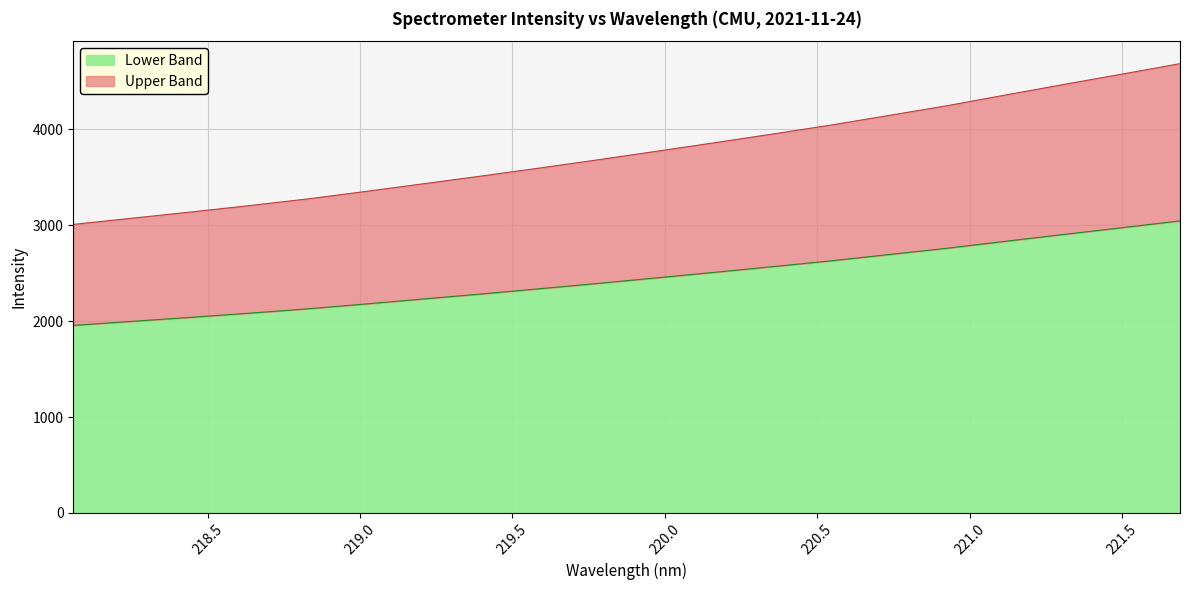

True or false: the data shows 734.2 at 218.442.

False